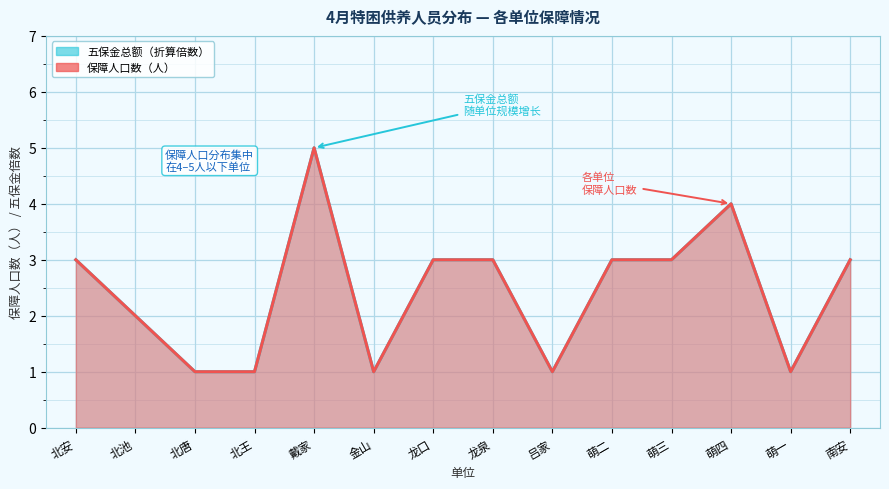

Where is 五保金总额(元) nearest to the value 3?

北安